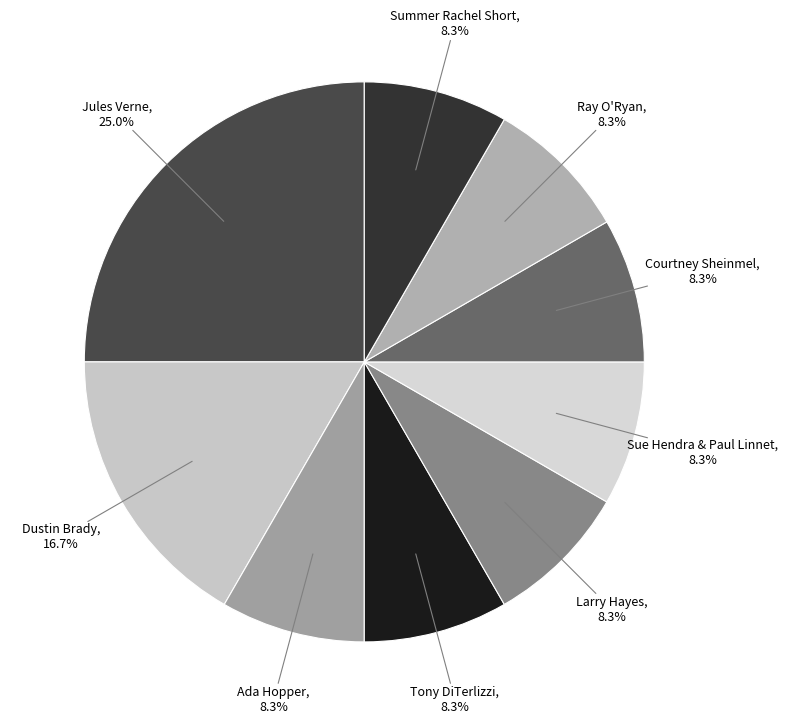

Count the number of slices in the pie.

9